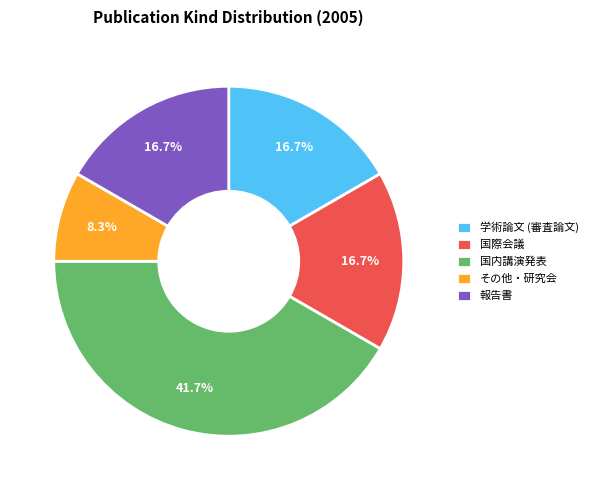

To the nearest percent, what is the average slice percentage?

20%